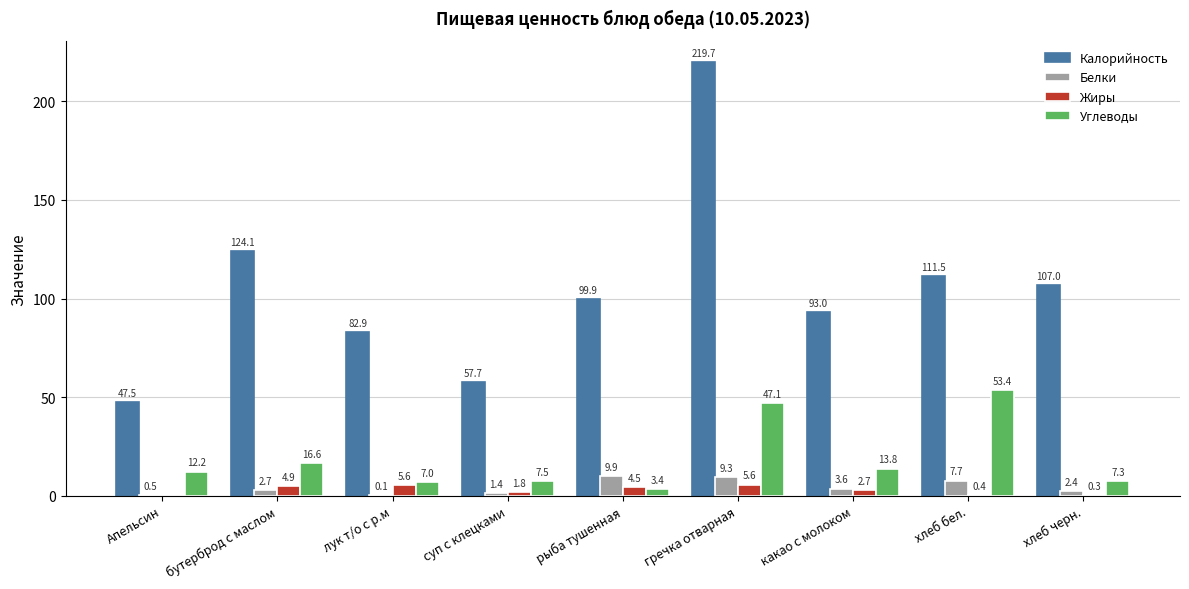

At which category is the sum across all series the highest?

гречка отварная